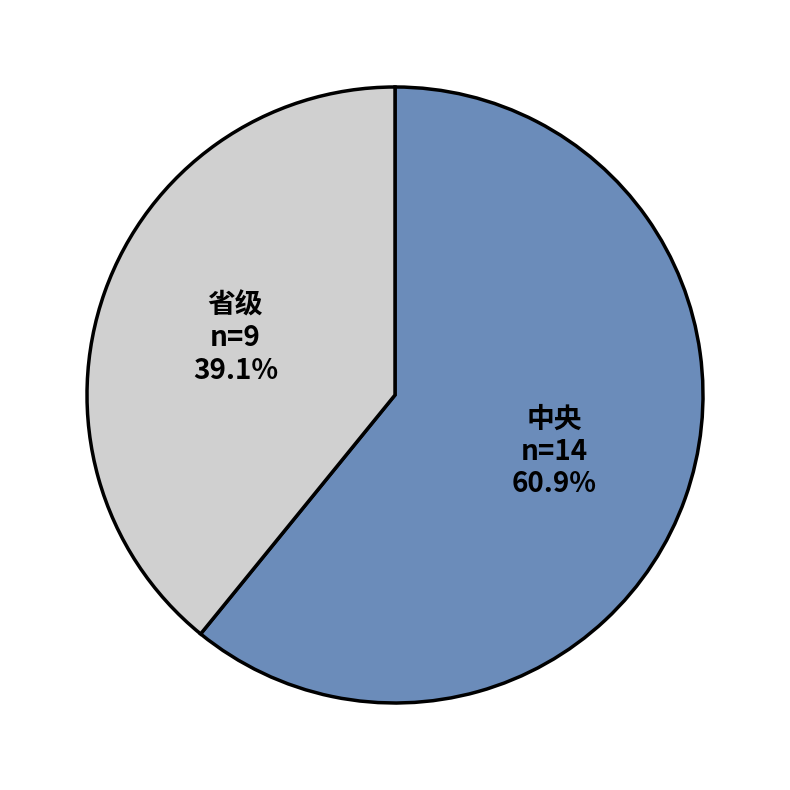

Is it true that 中央 is 67% of the pie?

False